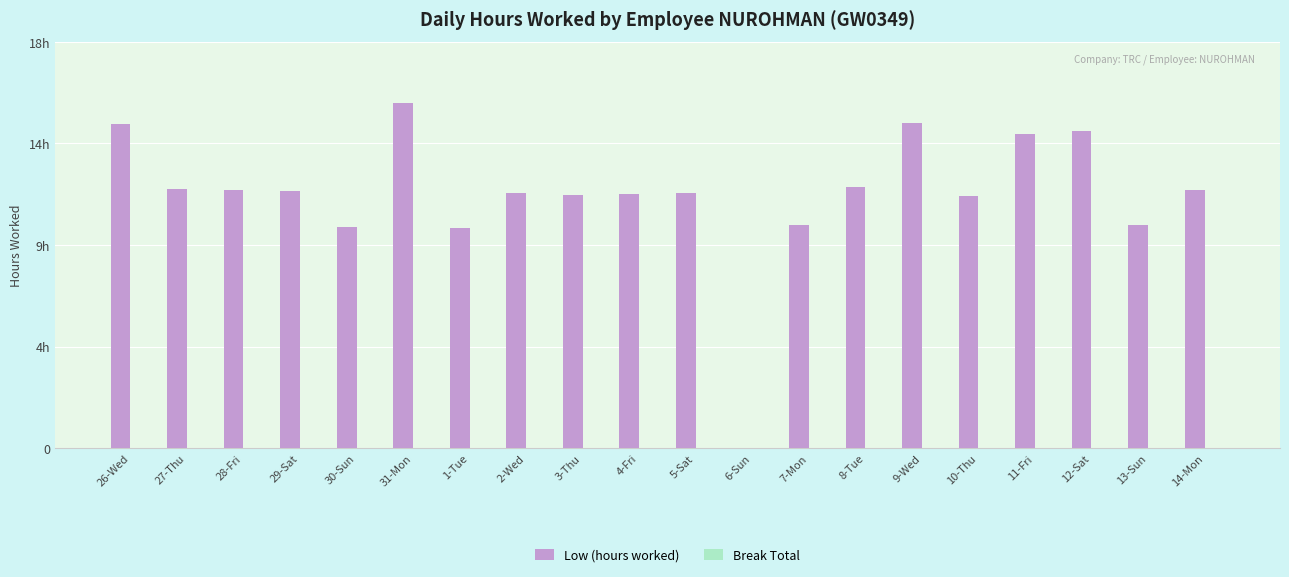

Reading left to right, extract all data points from this chart.

Low (hours worked): 14.3	11.5	11.4	11.4	9.8	15.3	9.8	11.3	11.2	11.3	11.3	0.0	9.9	11.6	14.4	11.2	13.9	14.0	9.9	11.4
Break Total: 0.0	0.0	0.0	0.0	0.0	0.0	0.0	0.0	0.0	0.0	0.0	0.0	0.0	0.0	0.0	0.0	0.0	0.0	0.0	0.0